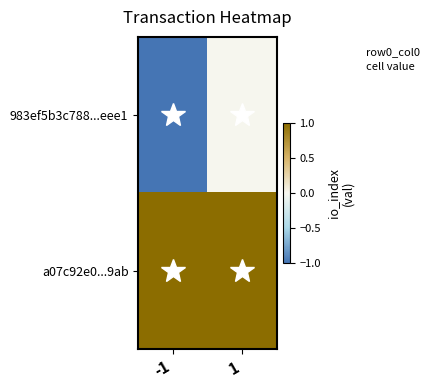

Between -1 and 1, which series saw the biggest shift?

983ef5b3c788...eee1